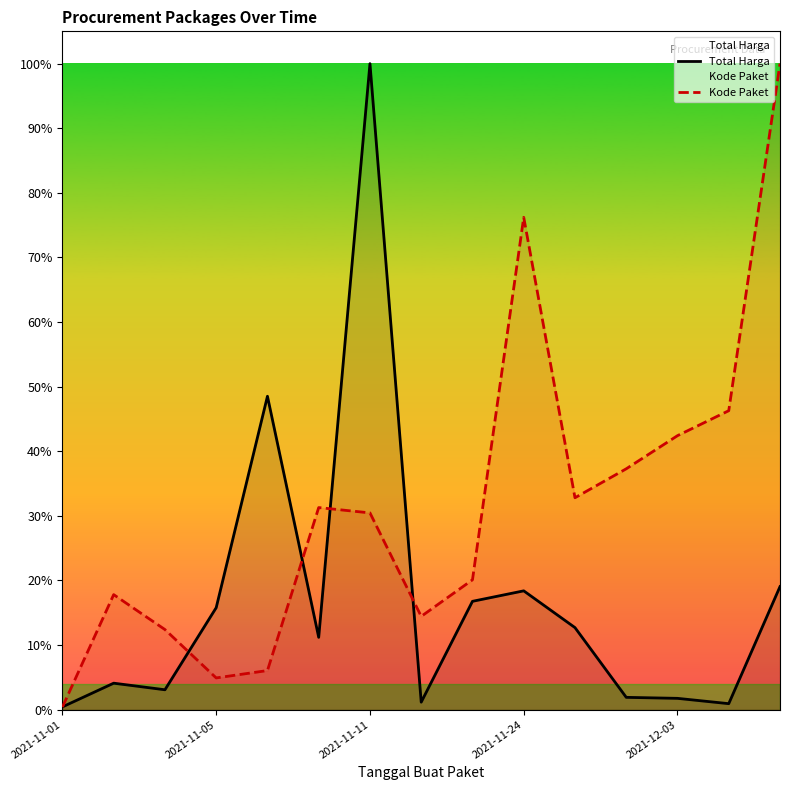

Count the number of data series in this chart.

2